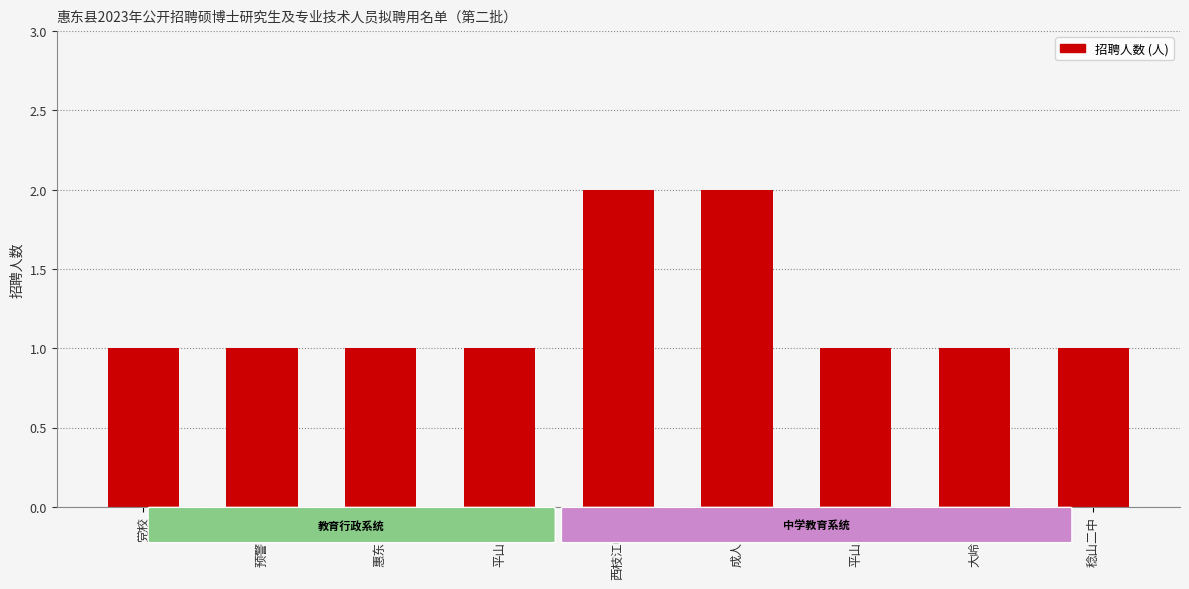

What is the label of the 6th bar from the right?

平山中学